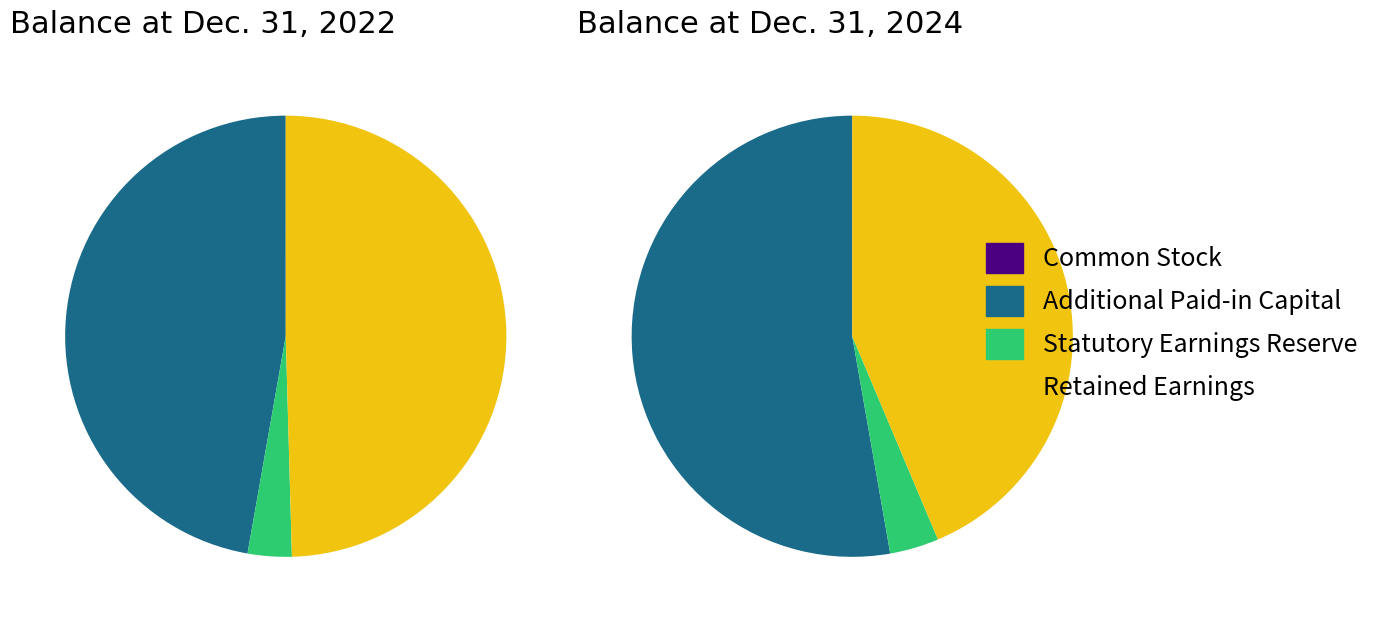

To the nearest percent, what is the difference between the Common Stock and Retained Earnings slice percentages?

50%